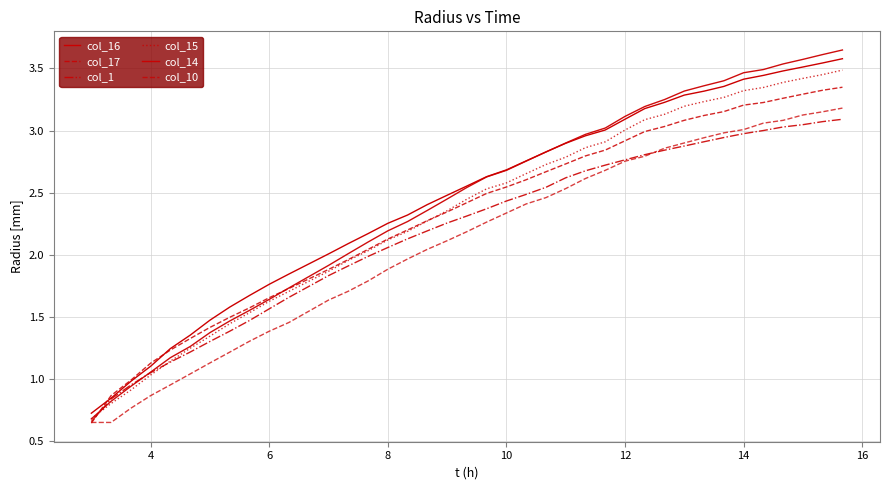

What is the minimum value shown in the chart?

0.6